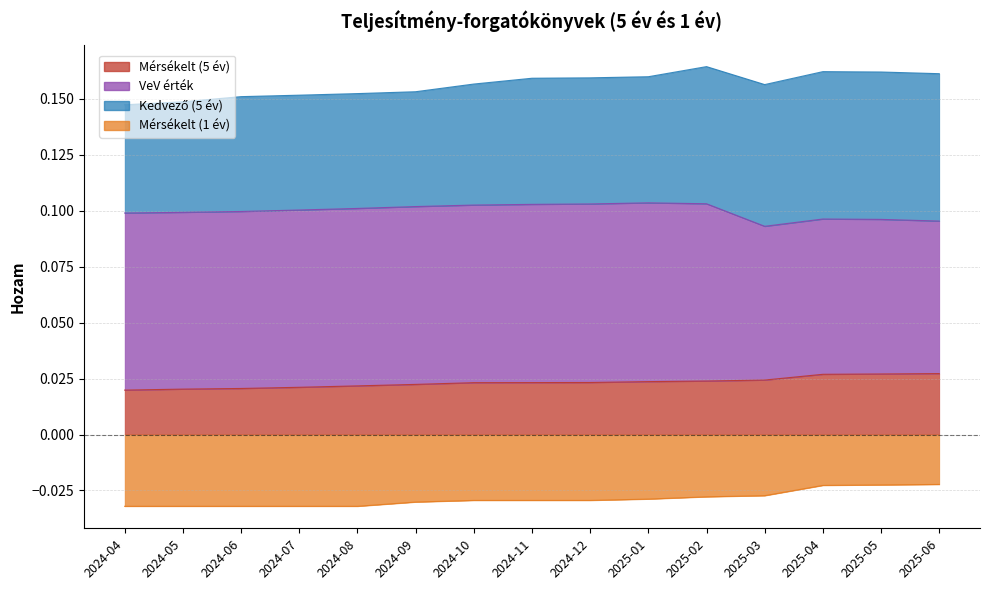

Count the Mérsékelt (5 év) values in the range 0 to 1.

15